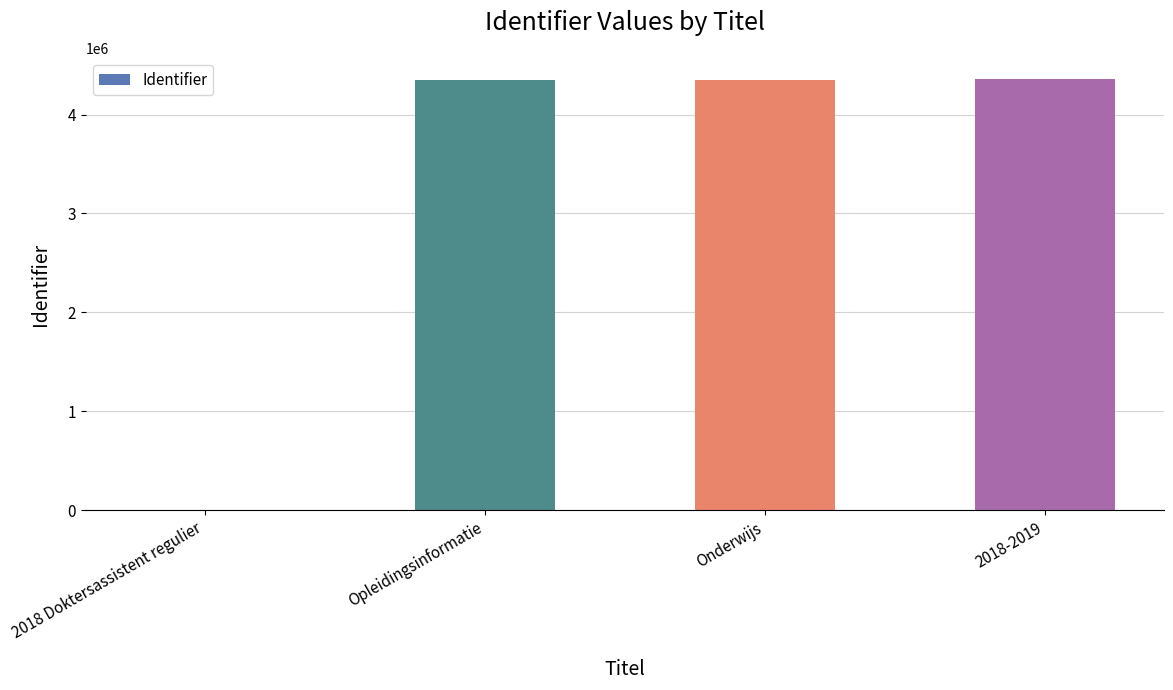

What is the change in value from 2018 Doktersassistent regulier to Opleidingsinformatie?

+4348938